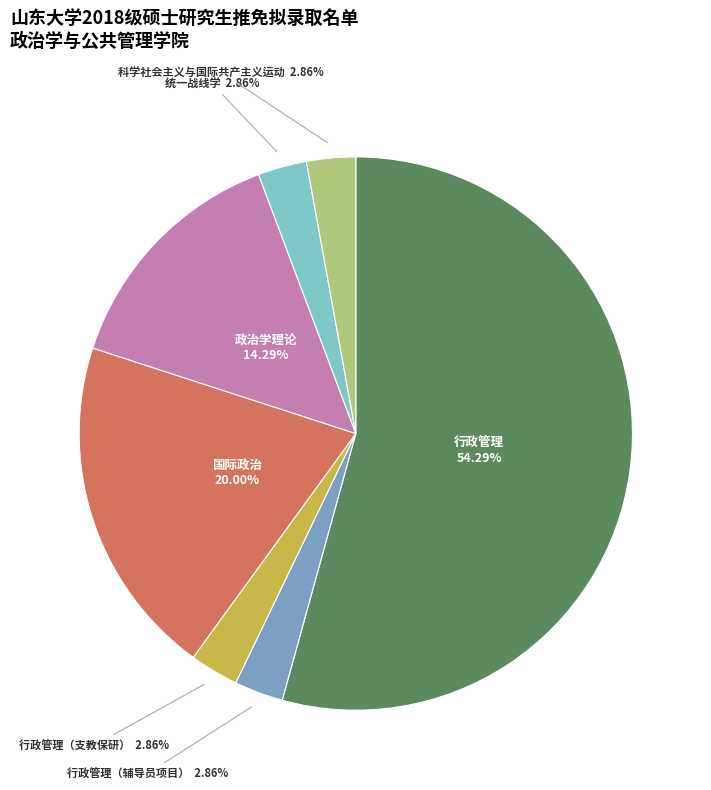

Is 行政管理 the majority of the pie?

Yes